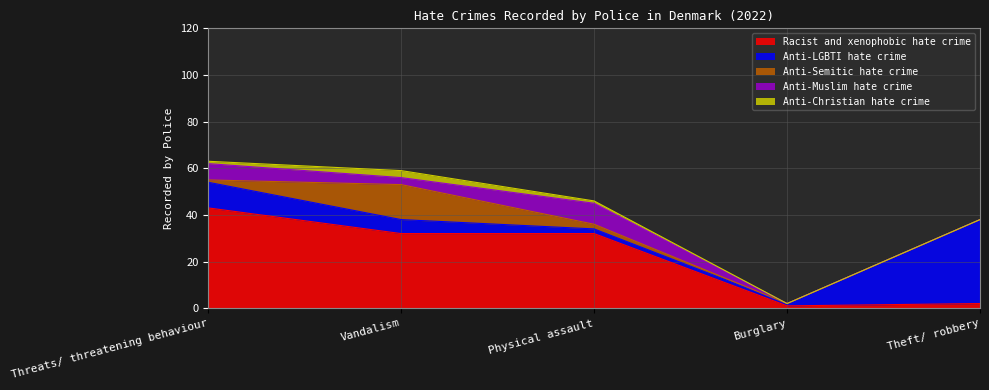

Reading left to right, transcribe all the data shown in this chart.

Racist and xenophobic hate crime: Threats/ threatening behaviour=43	Vandalism=32	Physical assault=32	Burglary=1	Theft/ robbery=2
Anti-LGBTI hate crime: Threats/ threatening behaviour=11	Vandalism=6	Physical assault=2	Burglary=1	Theft/ robbery=36
Anti-Semitic hate crime: Threats/ threatening behaviour=1	Vandalism=15	Physical assault=2	Burglary=0	Theft/ robbery=0
Anti-Muslim hate crime: Threats/ threatening behaviour=7	Vandalism=3	Physical assault=9	Burglary=0	Theft/ robbery=0
Anti-Christian hate crime: Threats/ threatening behaviour=1	Vandalism=3	Physical assault=1	Burglary=0	Theft/ robbery=0